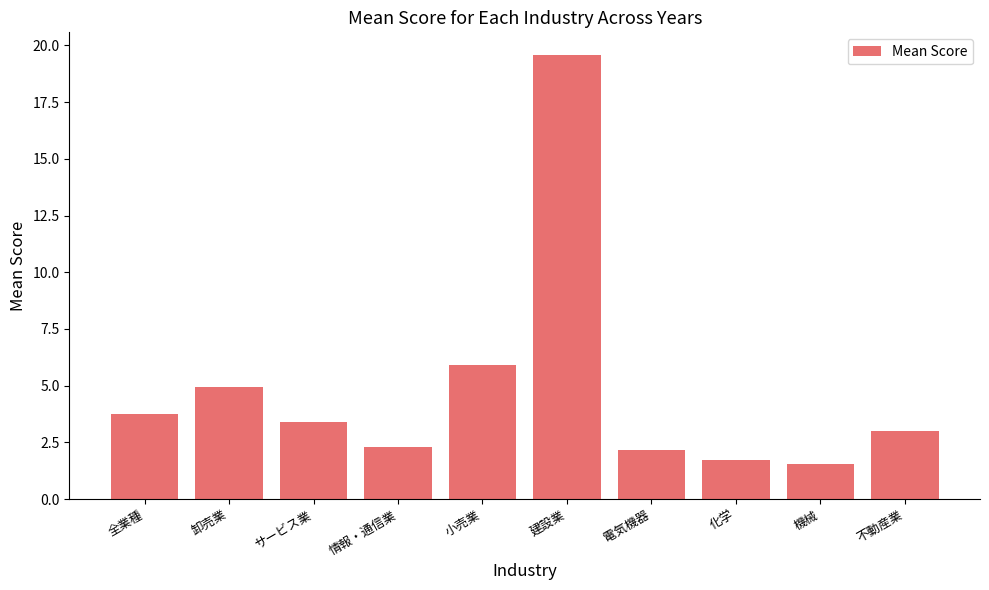

What position from the right is 卸売業?

9